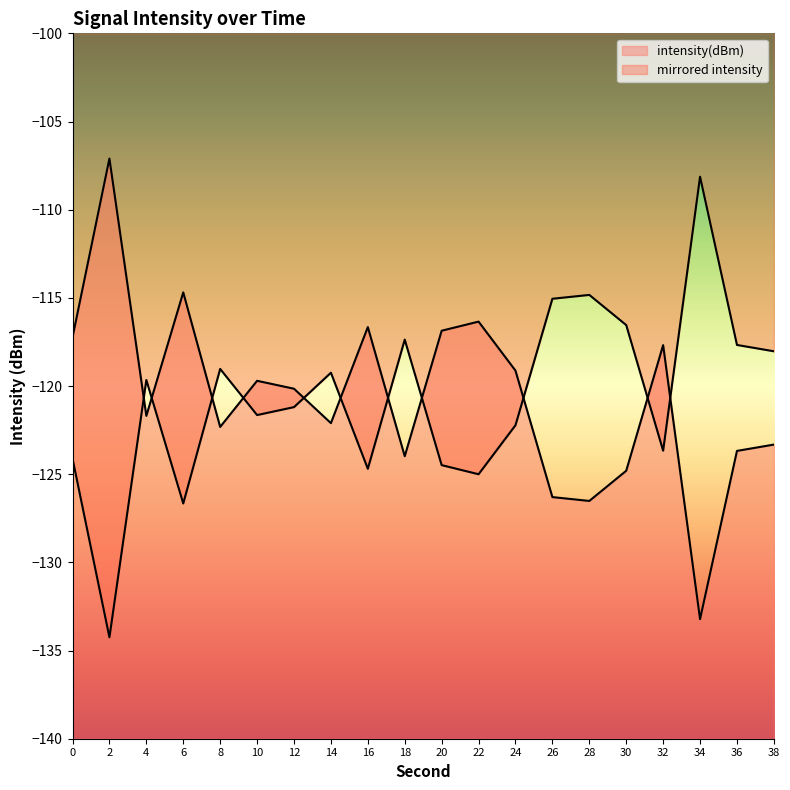

How many interior local valleys (lower than both neighbors) does the data have?

6